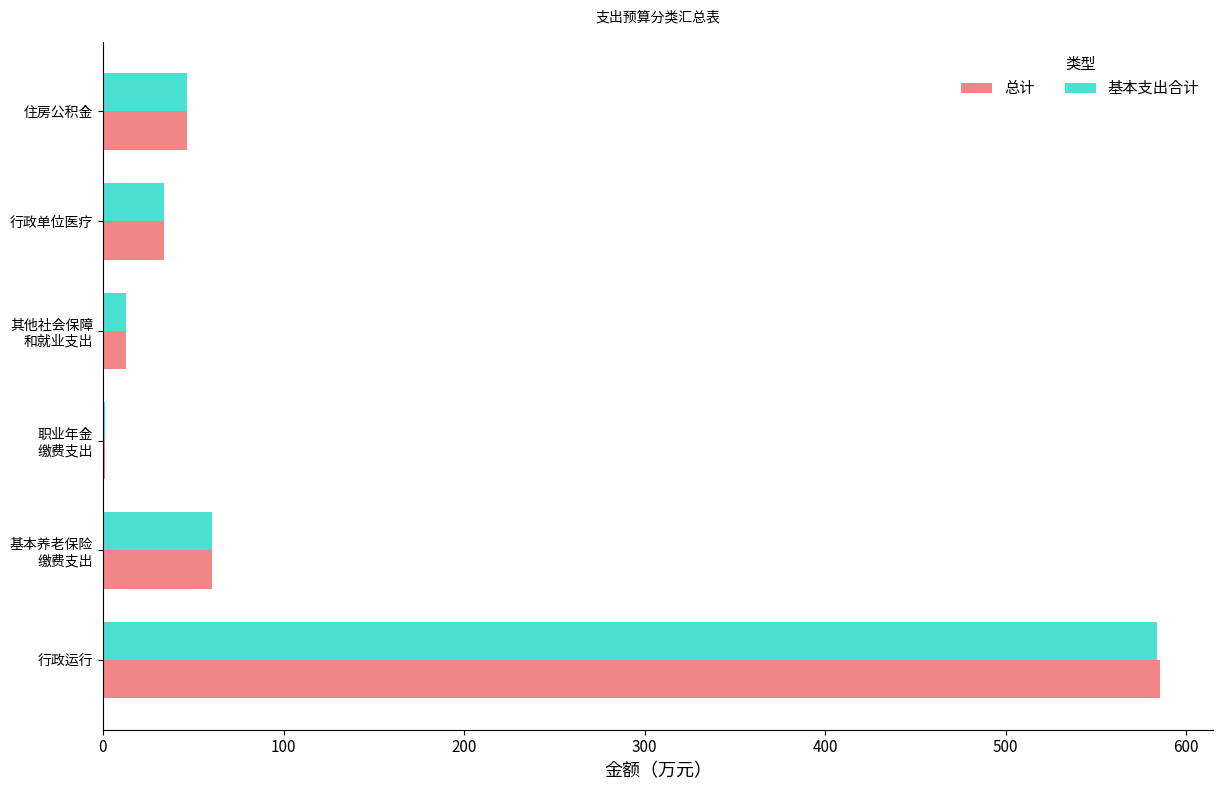

Where is 总计 nearest to the value 293?

基本养老保险
缴费支出